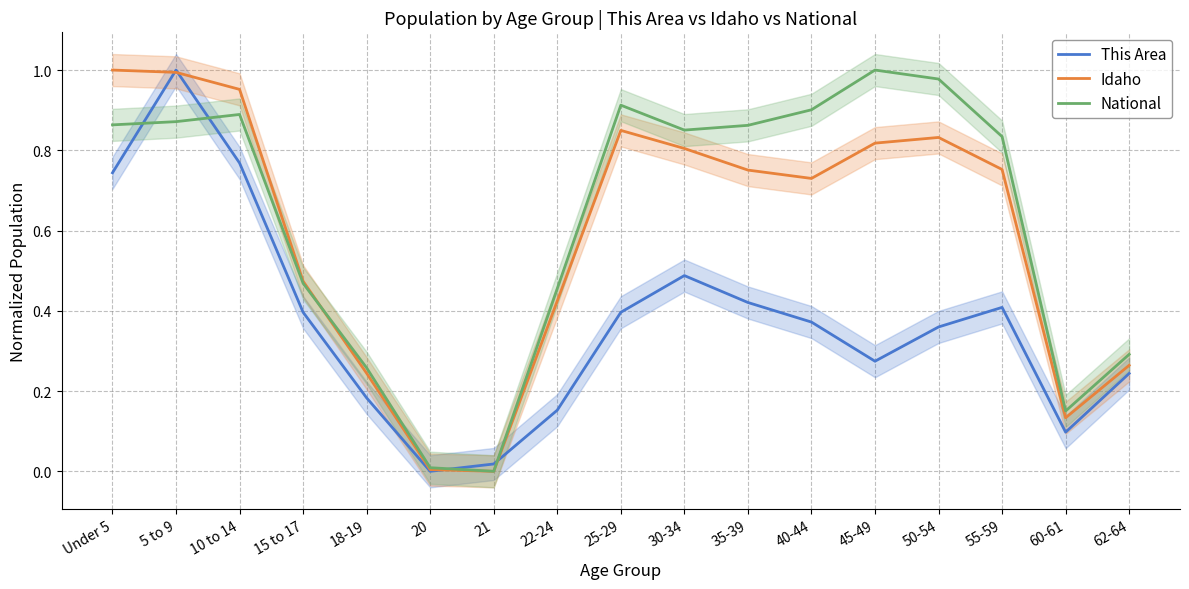

What is the approximate value of Idaho at 18-19?

0.2